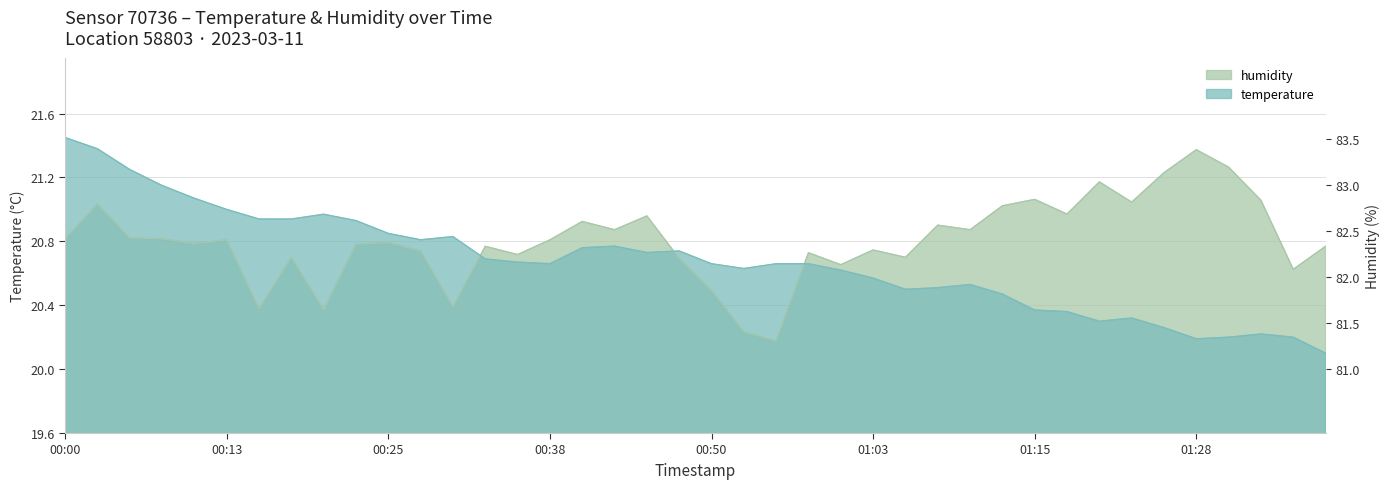

At which category does temperature reach its first local peak?

00:20